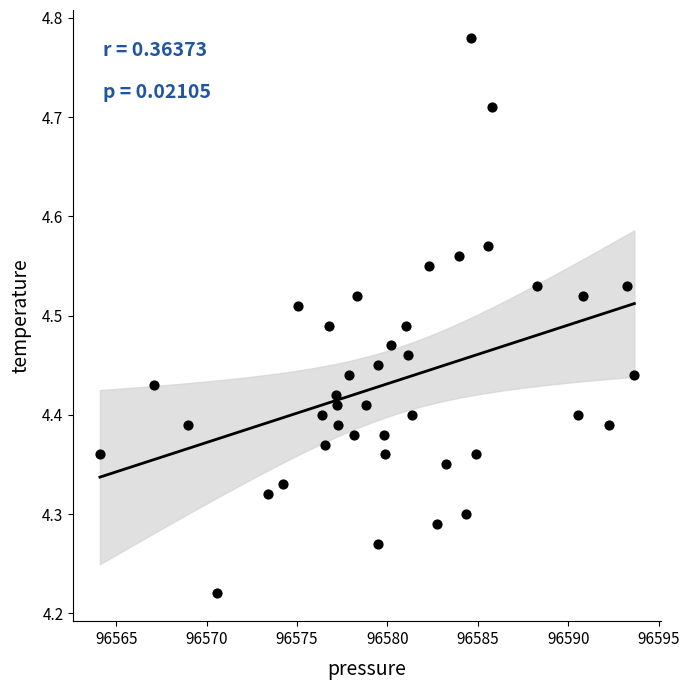

What is the range of X values (max minus min)?

29.6